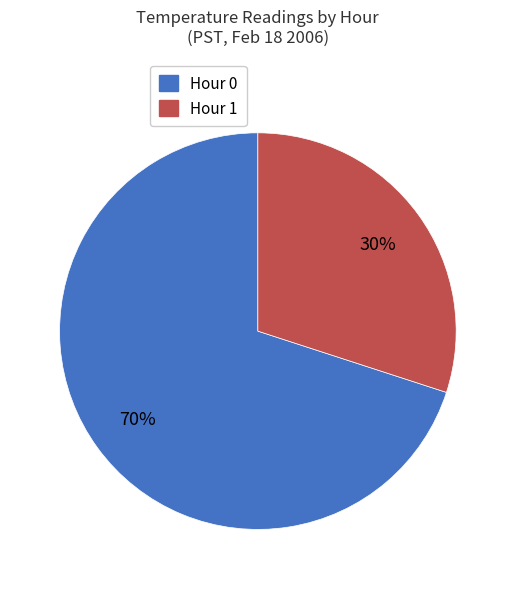

Which slice is the largest?

Hour 0